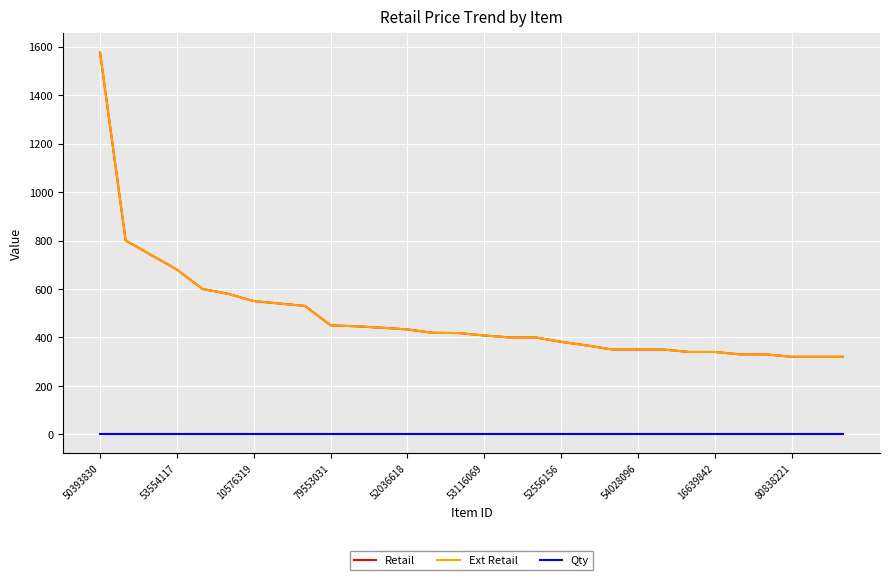

Does the chart display data point markers on the line(s)?

No